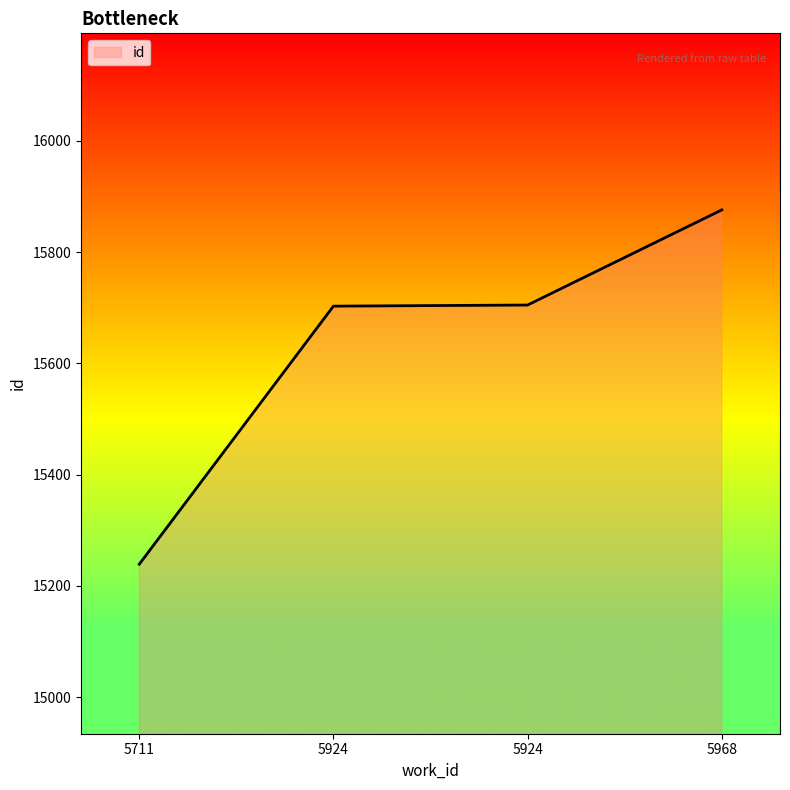

How many distinct data groups are displayed?

1